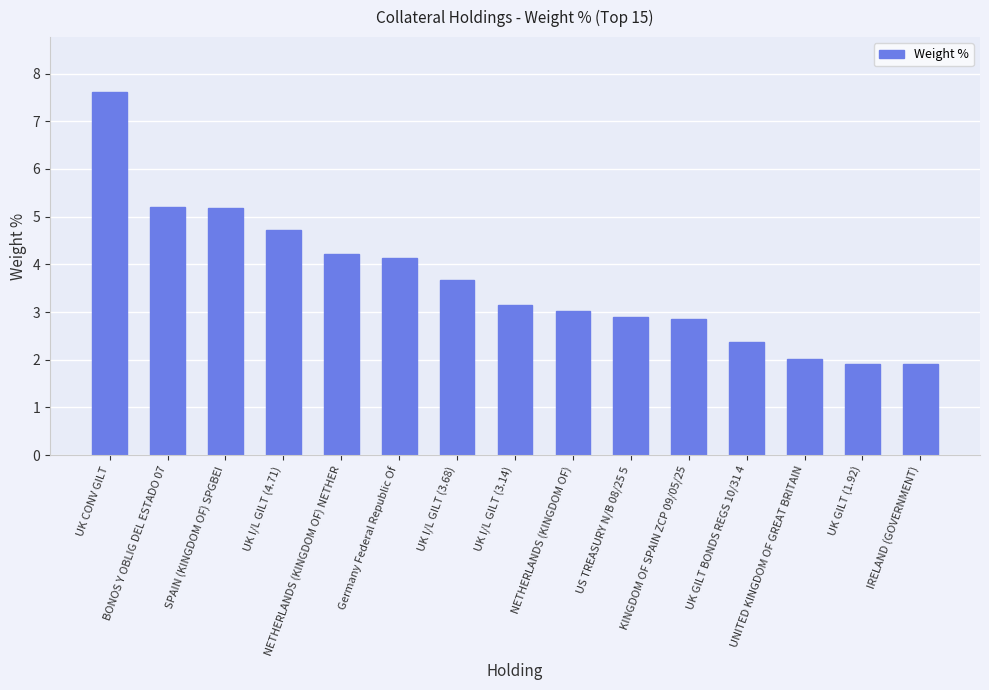

Approximately how many times larger is the value at UK I/L GILT (3.68) compared to BONOS Y OBLIG DEL ESTADO 07?

0.7